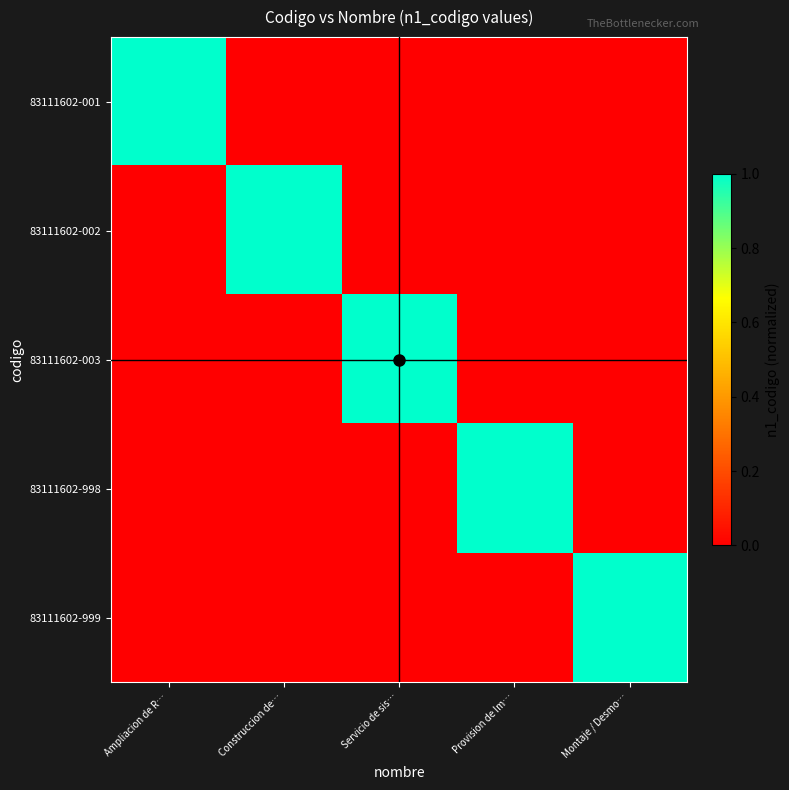

Which series changed the most between Servicio de sis… and Montaje / Desmo…?

83111602-003